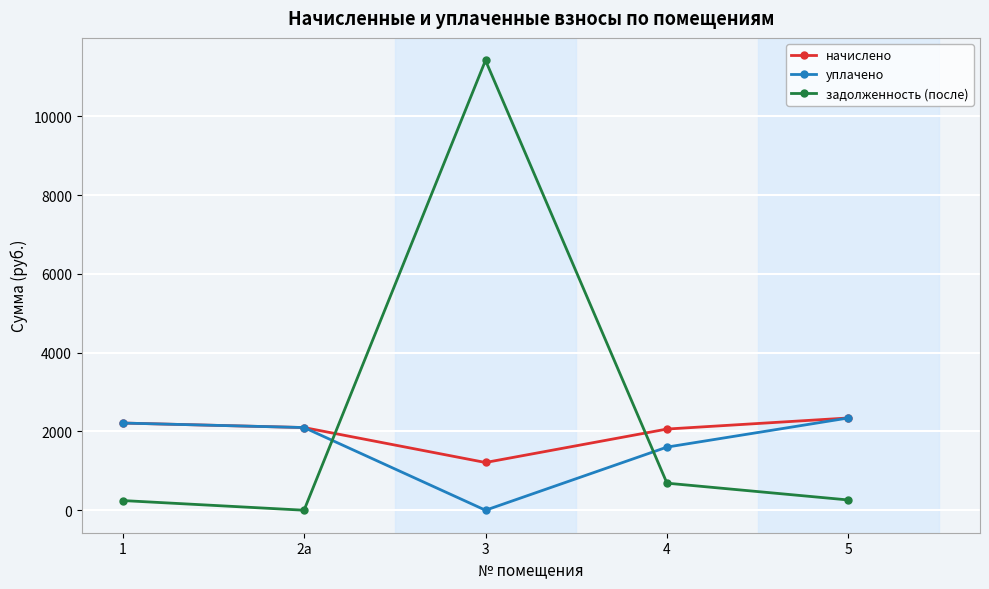

What is the difference between the maximum and minimum values in the уплачено series?

2342.1